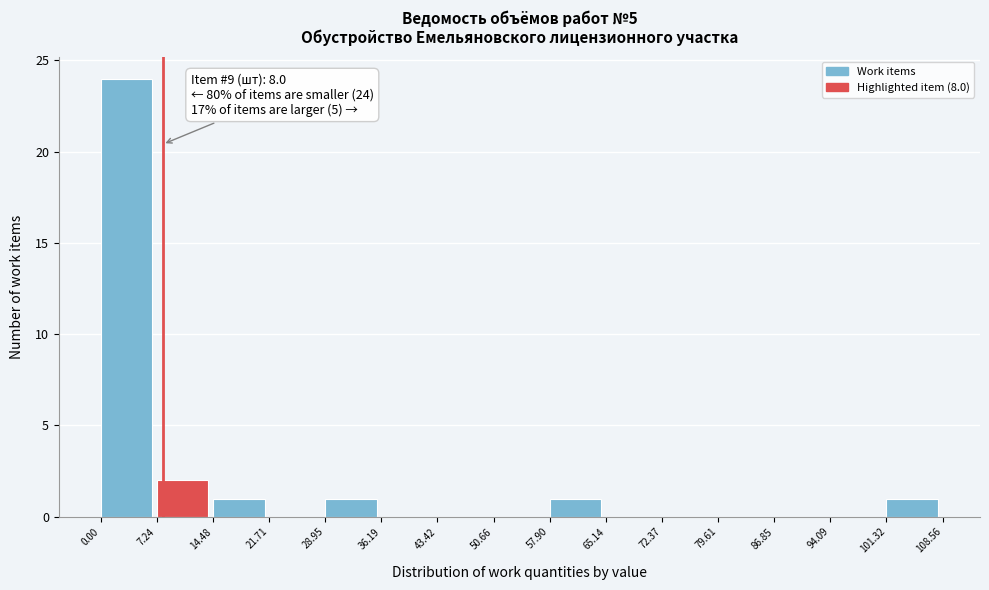

Over which range of the x-axis is the bar tallest?

0.00 to 7.24